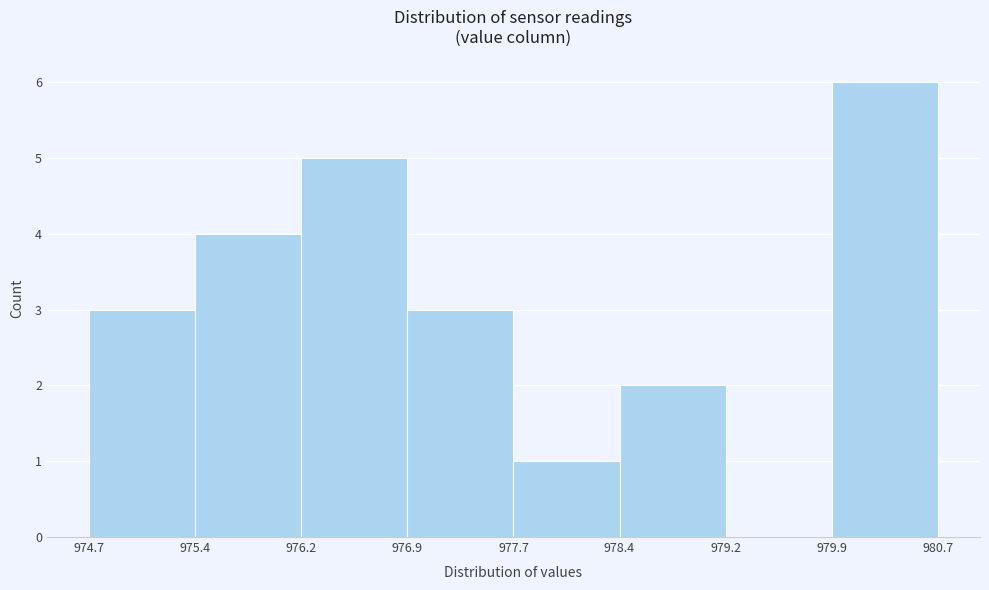

What is the height of the bar covering 976.2 to 976.9 on the x-axis? The values are not printed on the chart, so give them approximately, as read against the axis.

5